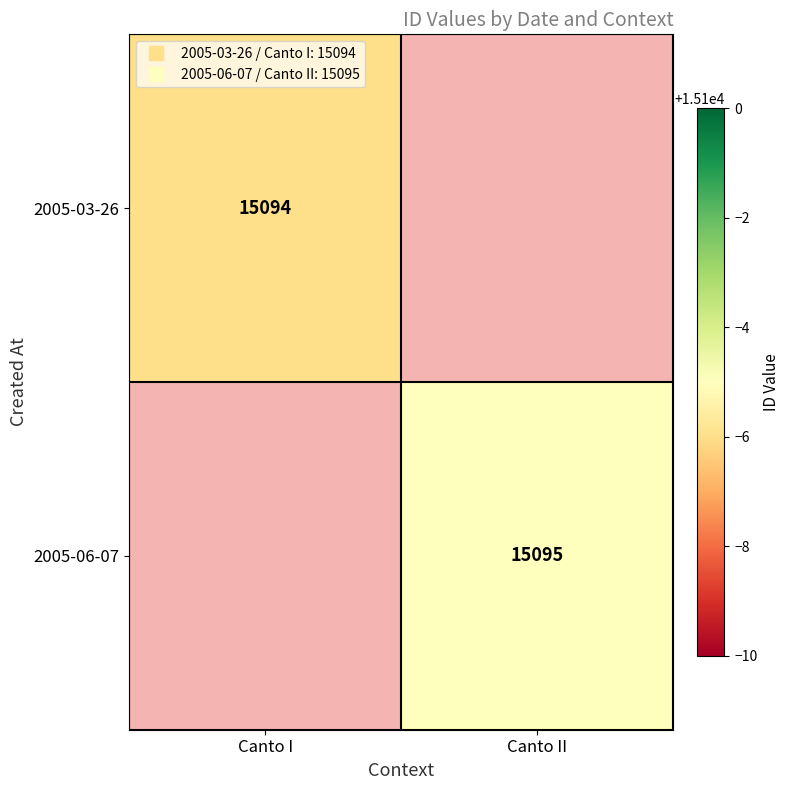

Which label corresponds to the smallest value in the chart?

Canto I